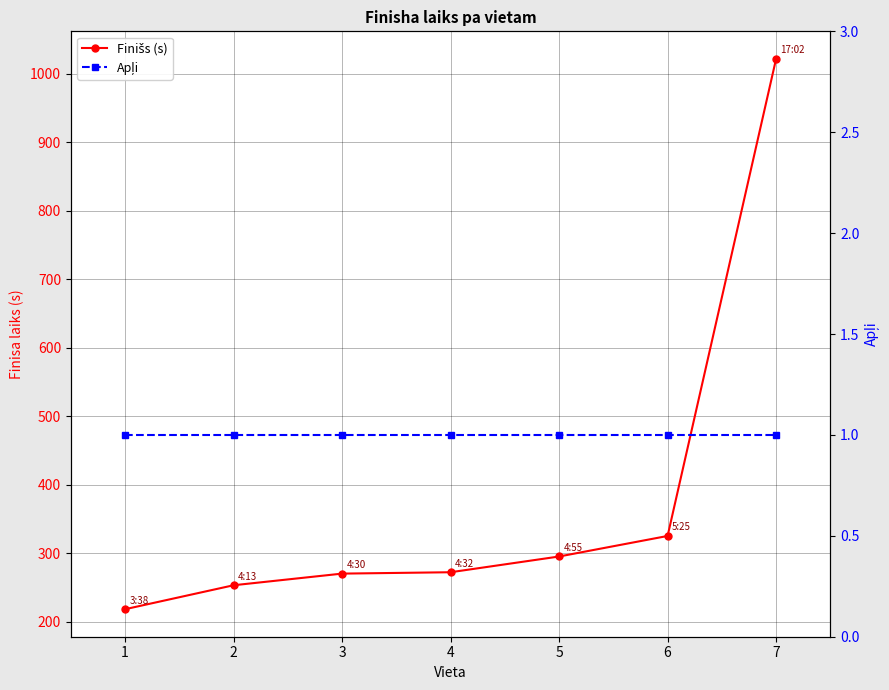

What are all the series names shown in the legend?

Finišs (s), Apļi